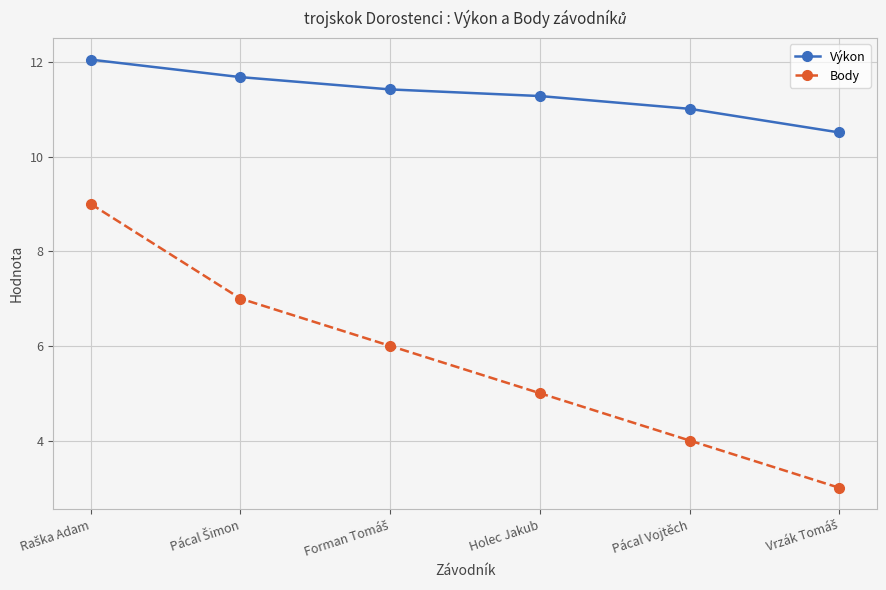

Is it true that Výkon equals 11.0 at Pácal Vojtěch?

True